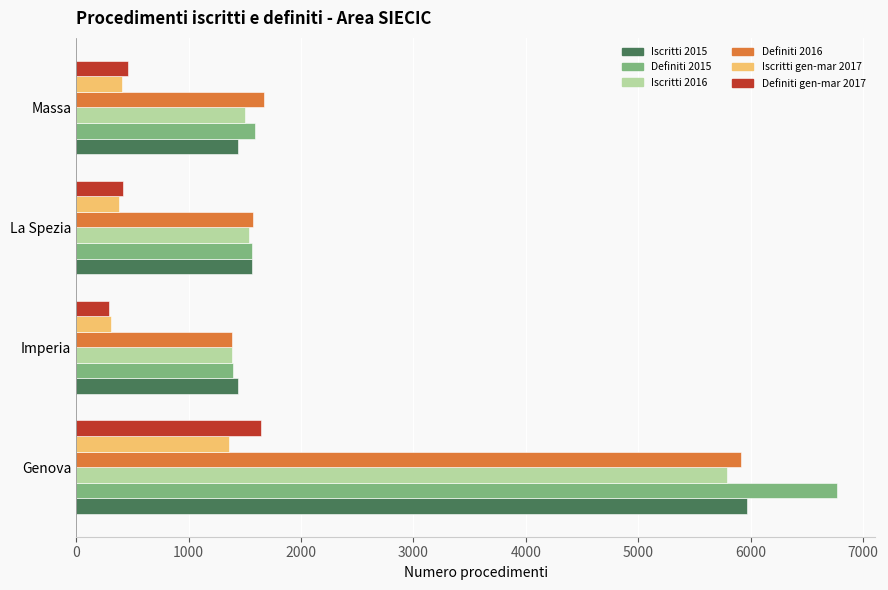

What is the difference between the maximum and minimum values in the Definiti gen-mar 2017 series?

1351